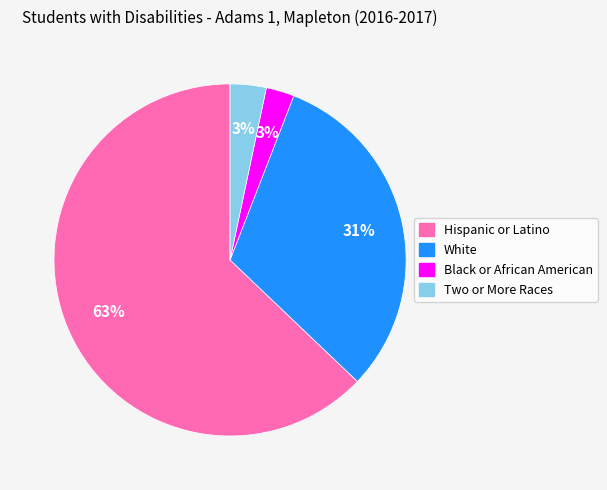

True or false: Two or More Races accounts for 3% of the total.

True